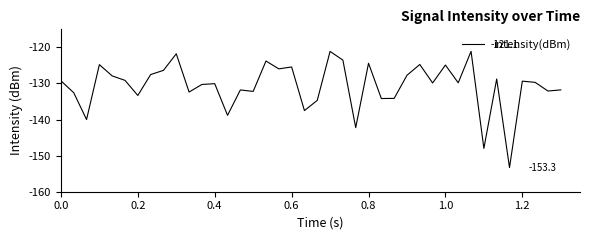

How many lines are shown in the chart?

1